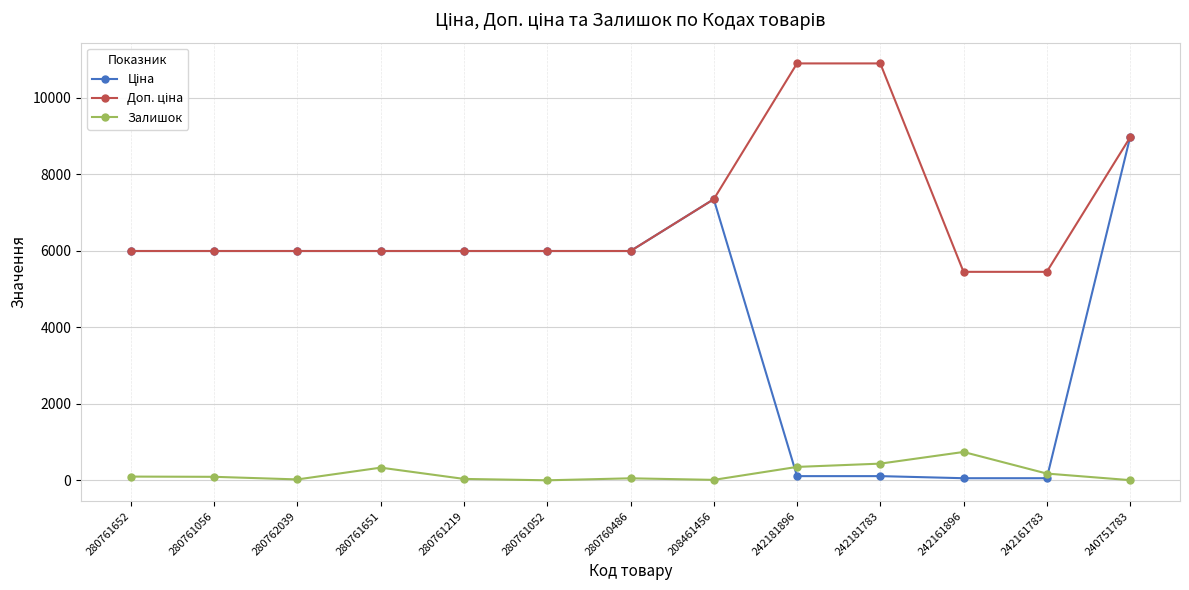

What is the spread (max minus min) of values at 280761651?

5665.8